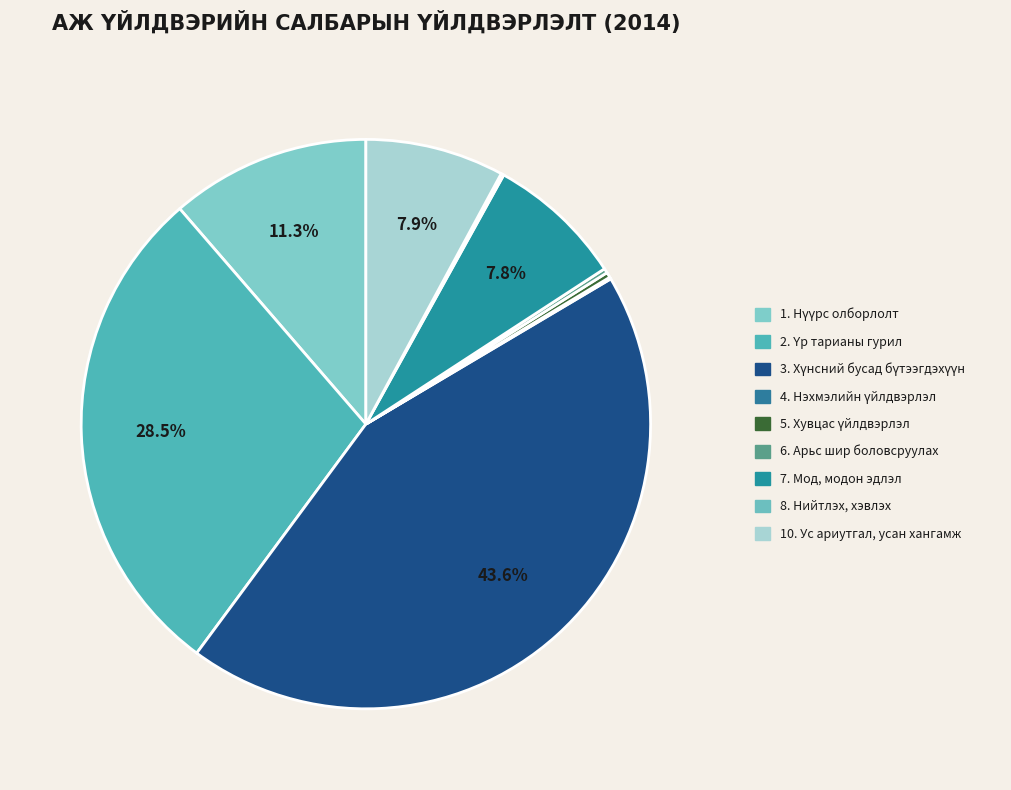

To the nearest percent, what portion does 1. Нүүрс олборлолт represent?

11%